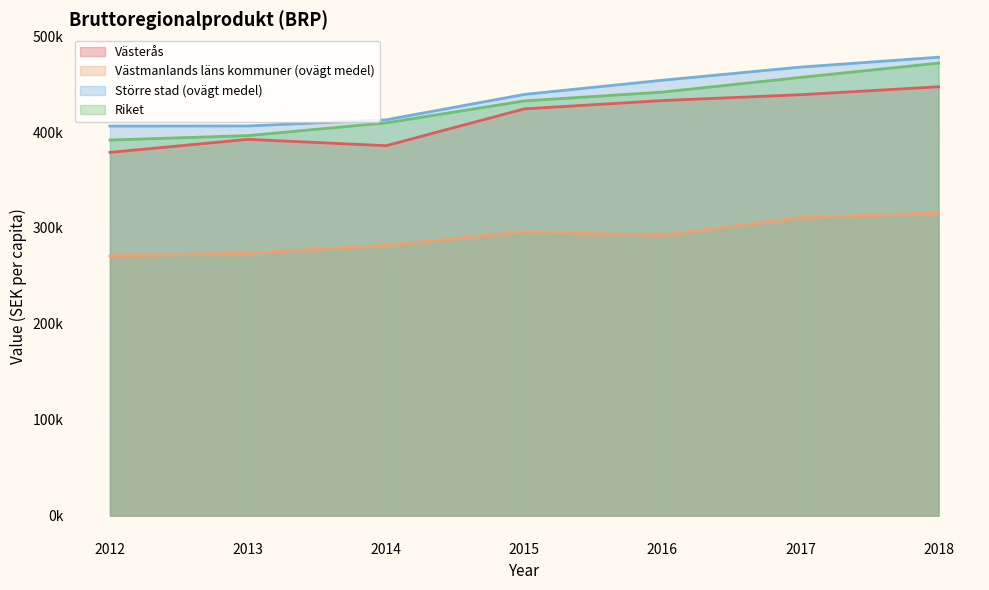

Reading right to left, what are all the values shown in this chart?

Västerås: 2018=447277.1	2017=438987.8	2016=432878.8	2015=424203.6	2014=385826.2	2013=392426.7	2012=378828.3
Västmanlands läns kommuner (ovägt medel): 2018=315532.4	2017=310707.0	2016=292294.6	2015=295976.2	2014=281896.8	2013=273630.2	2012=270923.8
Större stad (ovägt medel): 2018=478091.5	2017=467781.0	2016=454082.6	2015=439293.0	2014=412822.0	2013=406400.9	2012=406283.6
Riket: 2018=471966.6	2017=457014.2	2016=441717.2	2015=432490.4	2014=409621.9	2013=396342.7	2012=391704.5